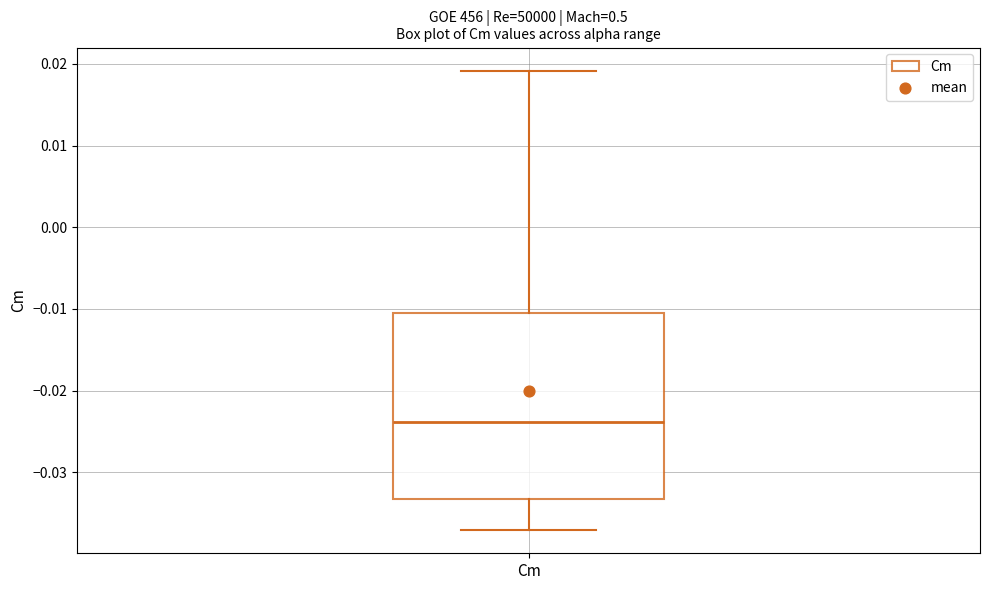

Transcribe this box plot: give where the median line is, the range the box spans, and where the two whiskers end, as read against the y-axis. The values are not printed on the chart, so give them approximately, as read against the axis.

median -0.024, box -0.033 to -0.010, whiskers -0.037 to 0.019